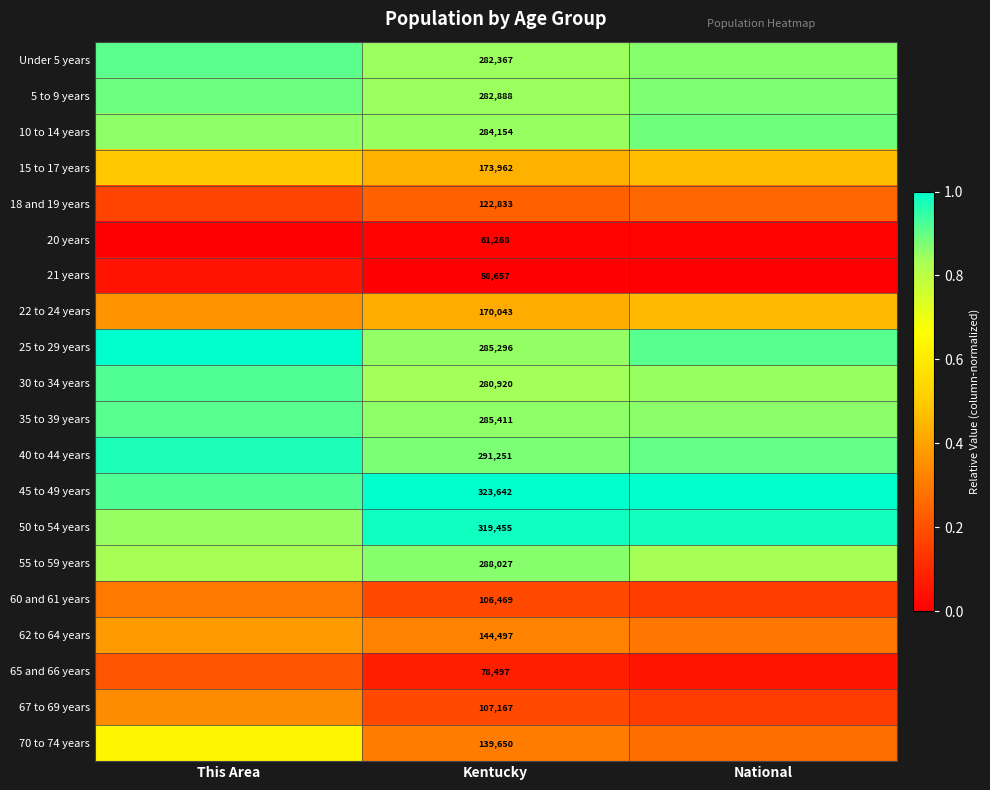

At which label does 62 to 64 years reach its minimum?

National